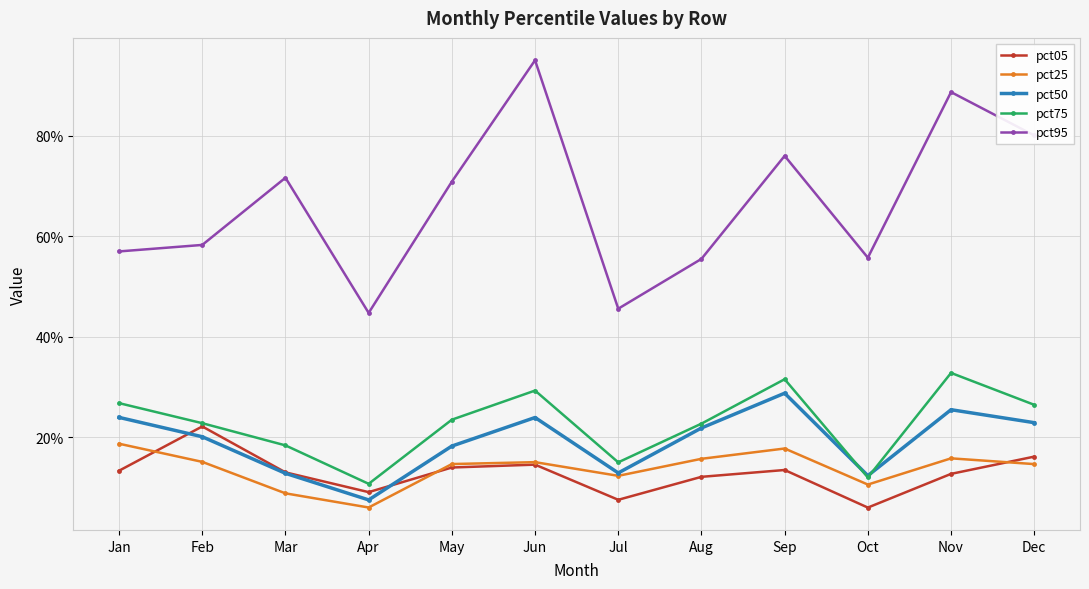

At which category does pct95 reach its first local valley?

Apr